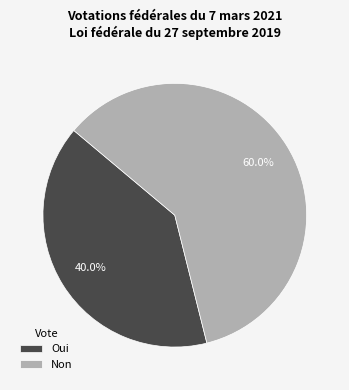

What percentage is the Non slice, to the nearest percent?

60%